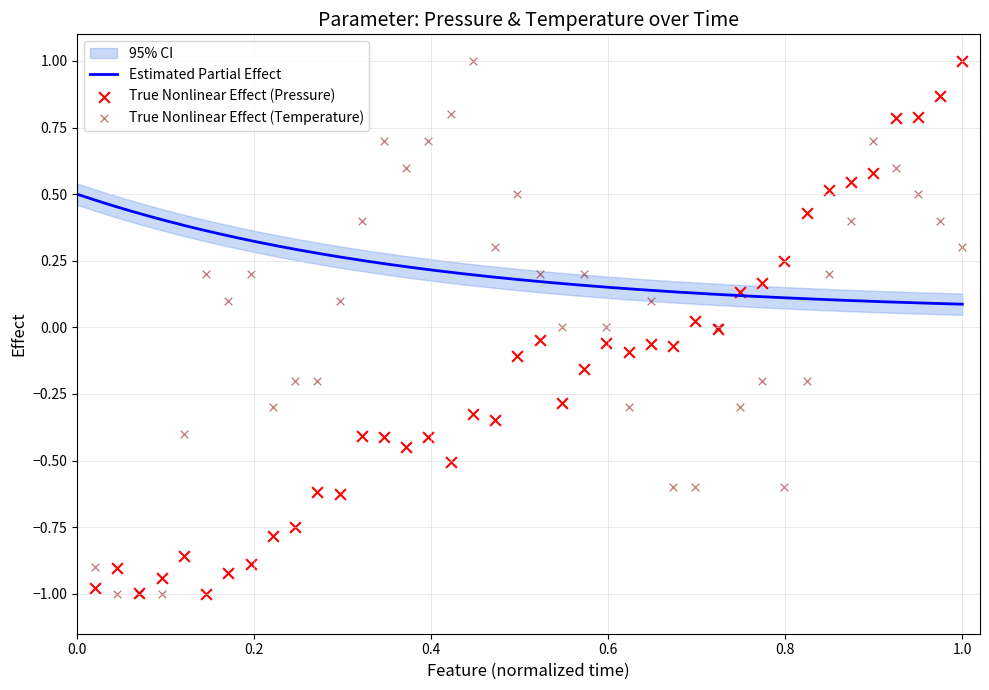

Which series reaches the maximum Y coordinate?

pressure